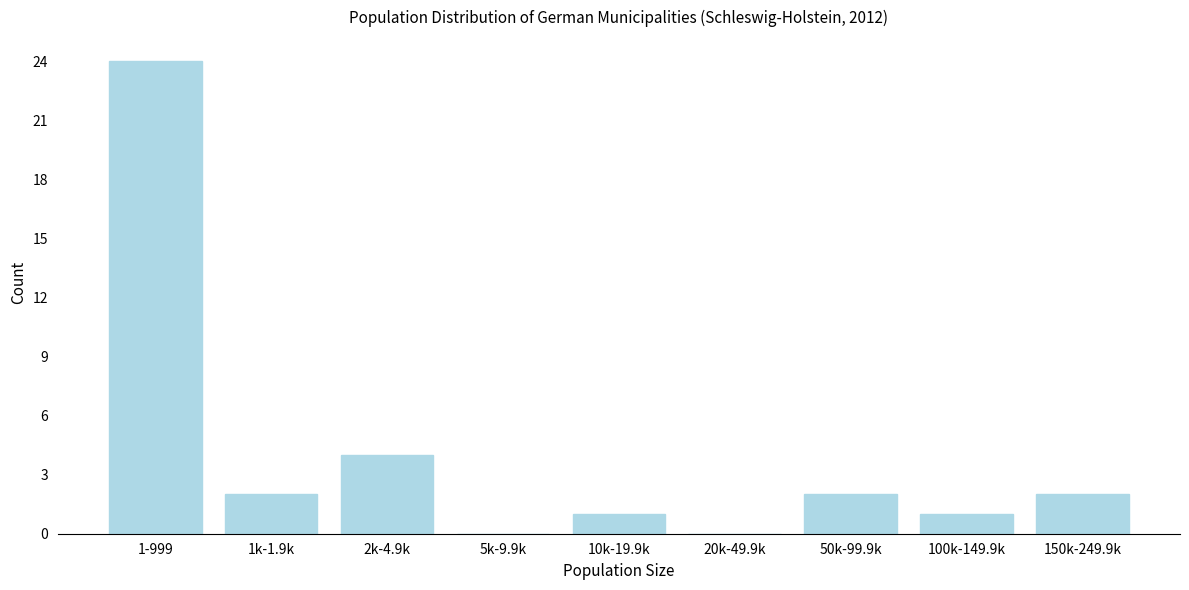

Reading right to left, what are all the values shown in this chart?

150k-249.9k=2	100k-149.9k=1	50k-99.9k=2	20k-49.9k=0	10k-19.9k=1	5k-9.9k=0	2k-4.9k=4	1k-1.9k=2	1-999=24